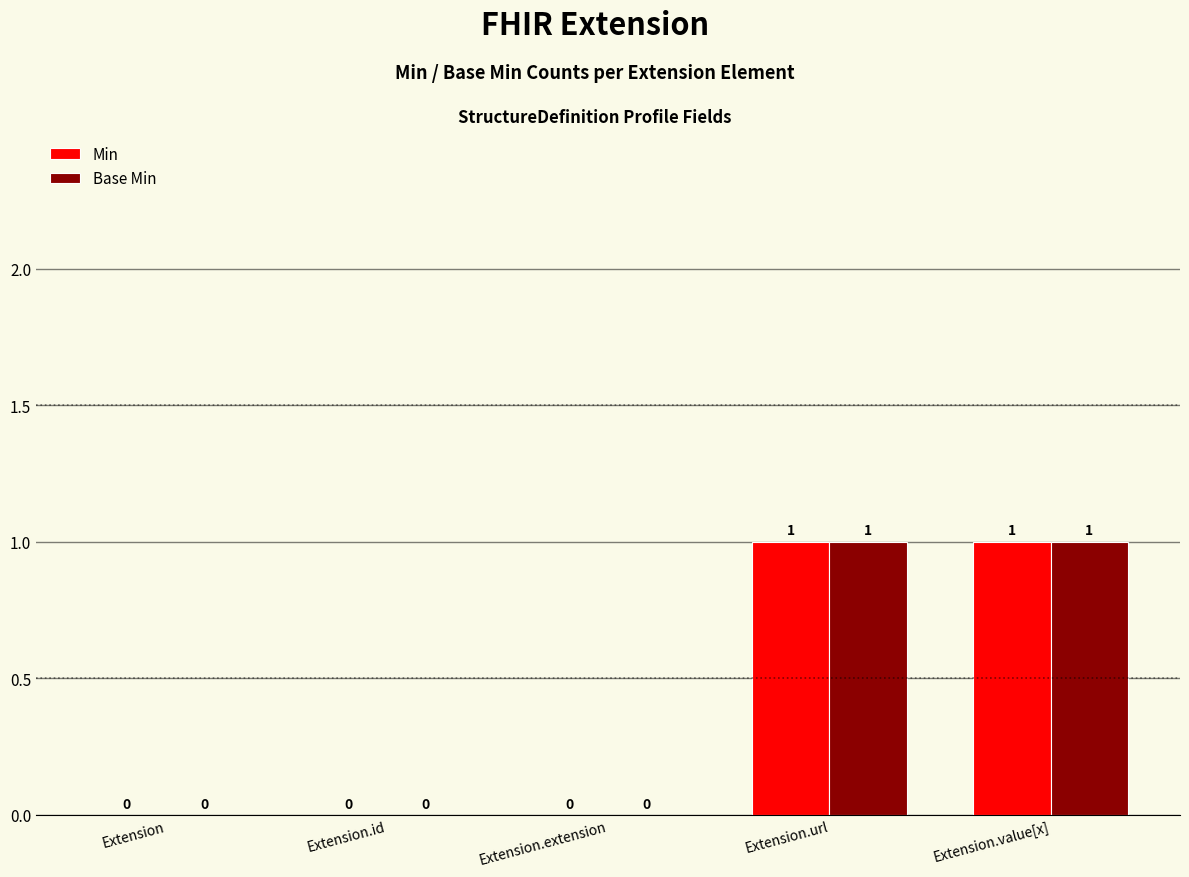

True or false: Base Min has a value of 0 at Extension.

True